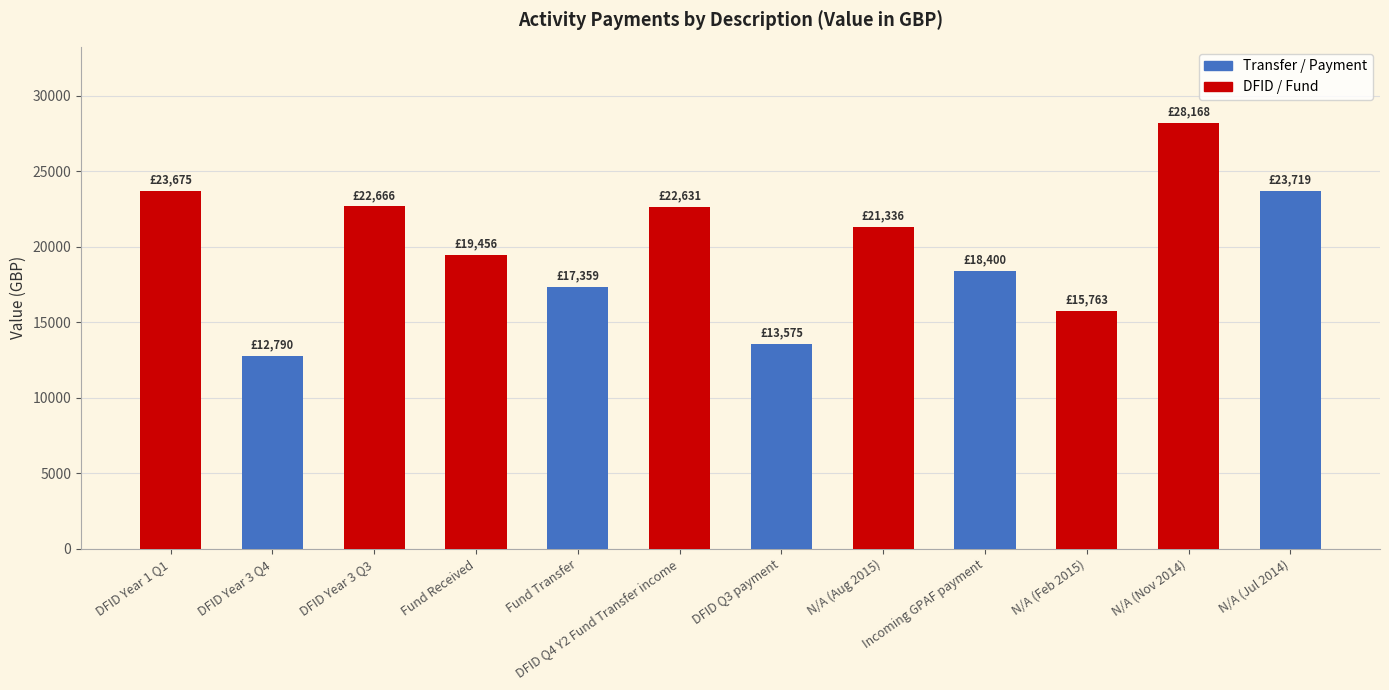

How many bars are there in total?

12